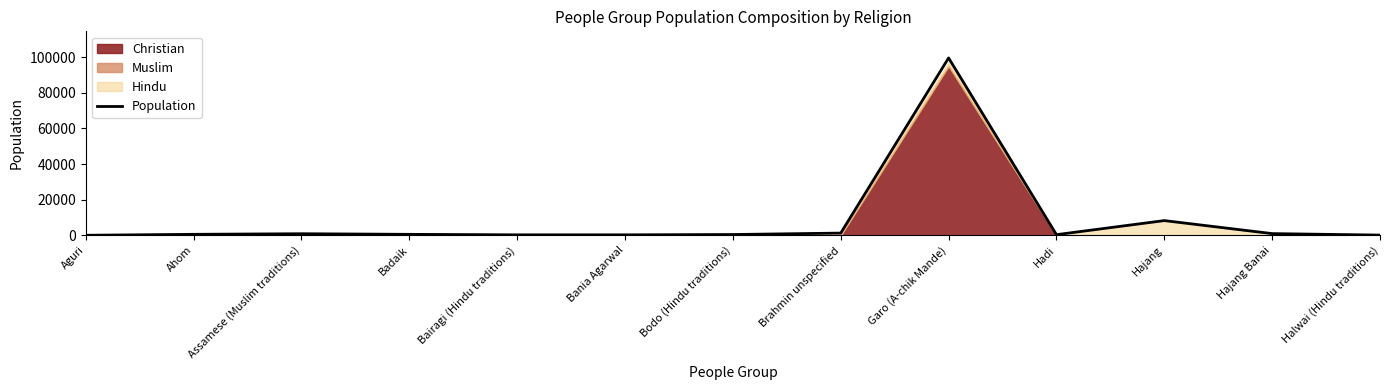

The chart shows a value of 8270 at Hajang. True or false?

True